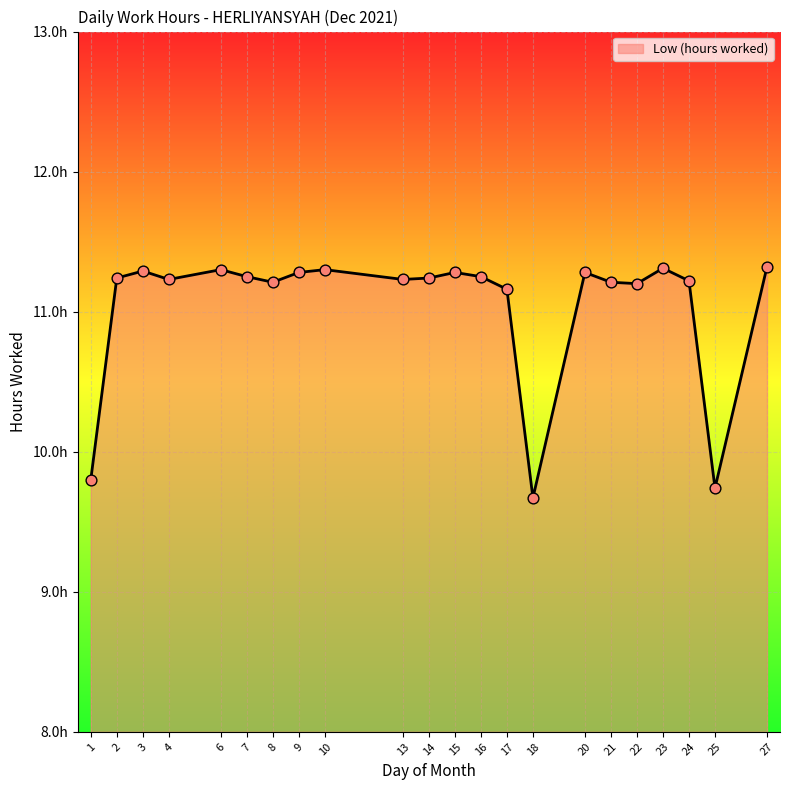

Does the chart have visible grid lines?

Yes